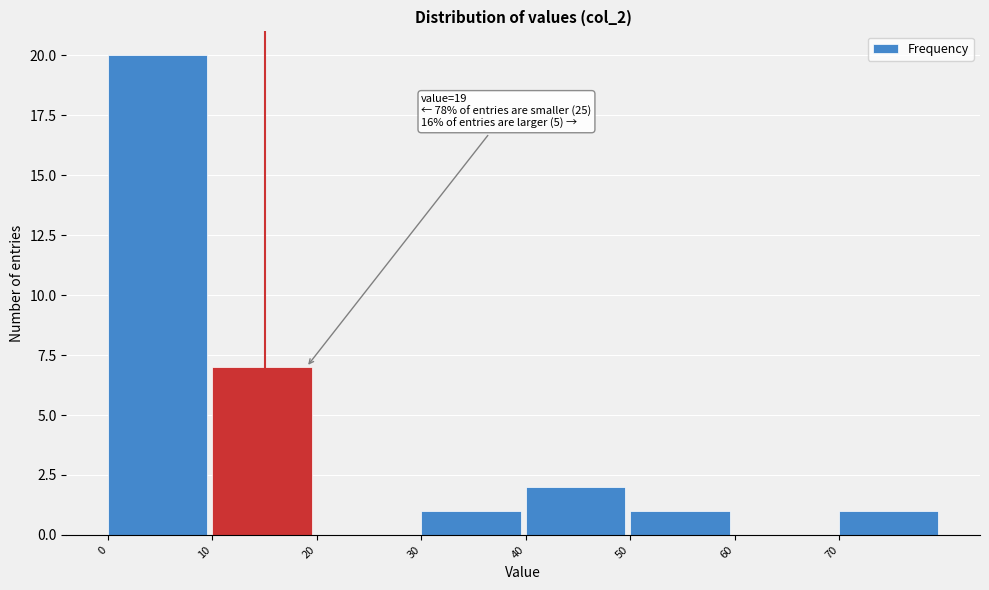

Which range on the x-axis has the tallest bar?

0 to 10